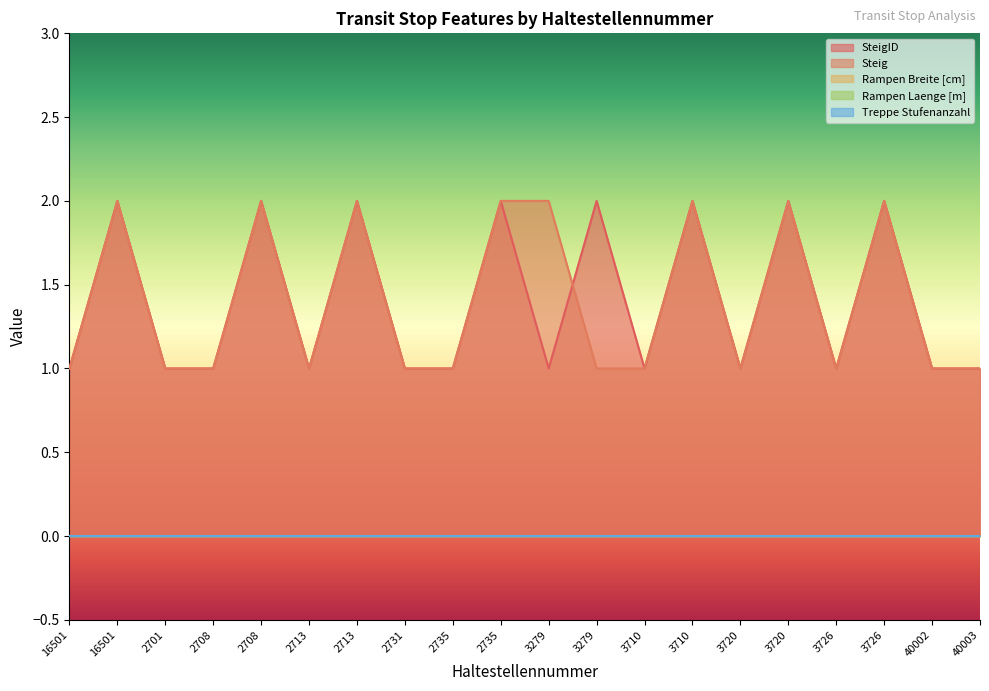

True or false: Treppe Stufenanzahl and Rampen Breite [cm] cross at least once.

False